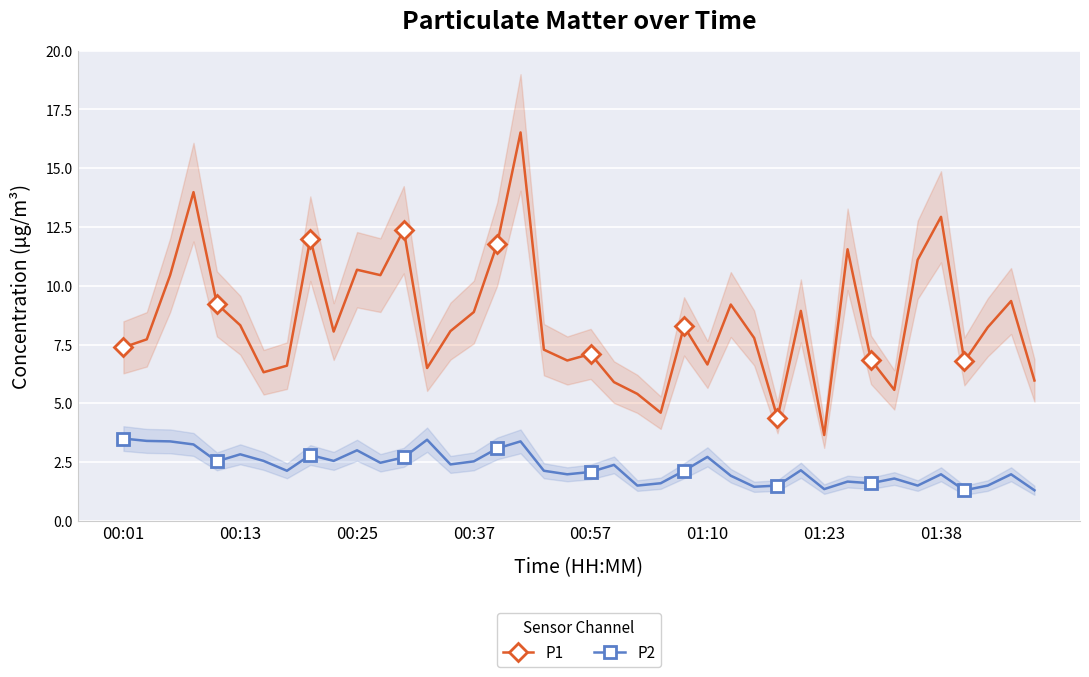

True or false: P2 has more than 1 points higher than both neighbors.

True